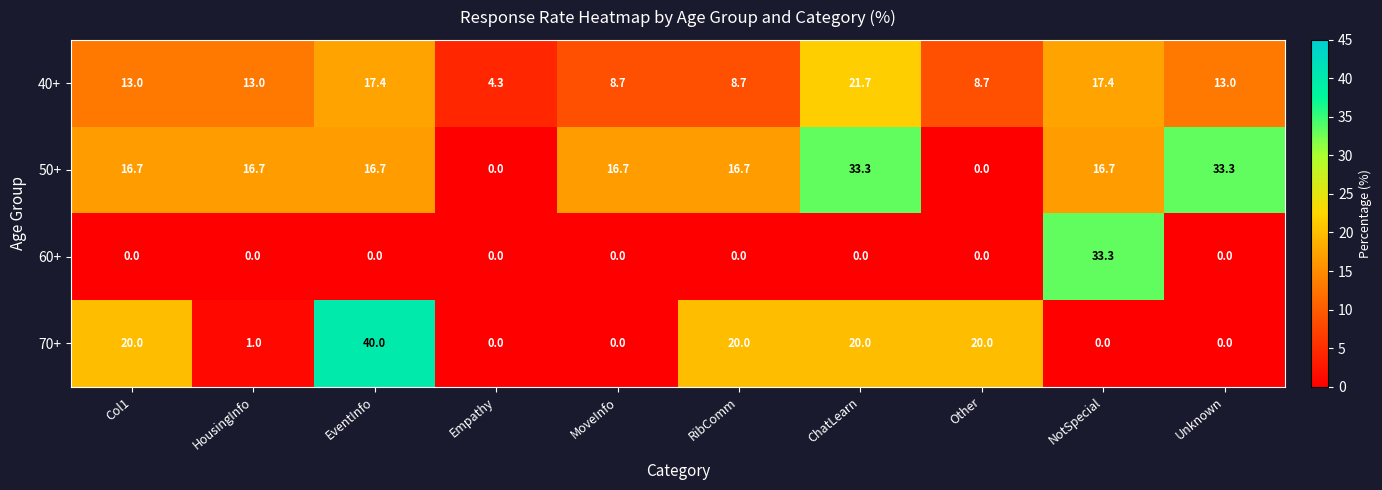

Count the number of data series in this chart.

4